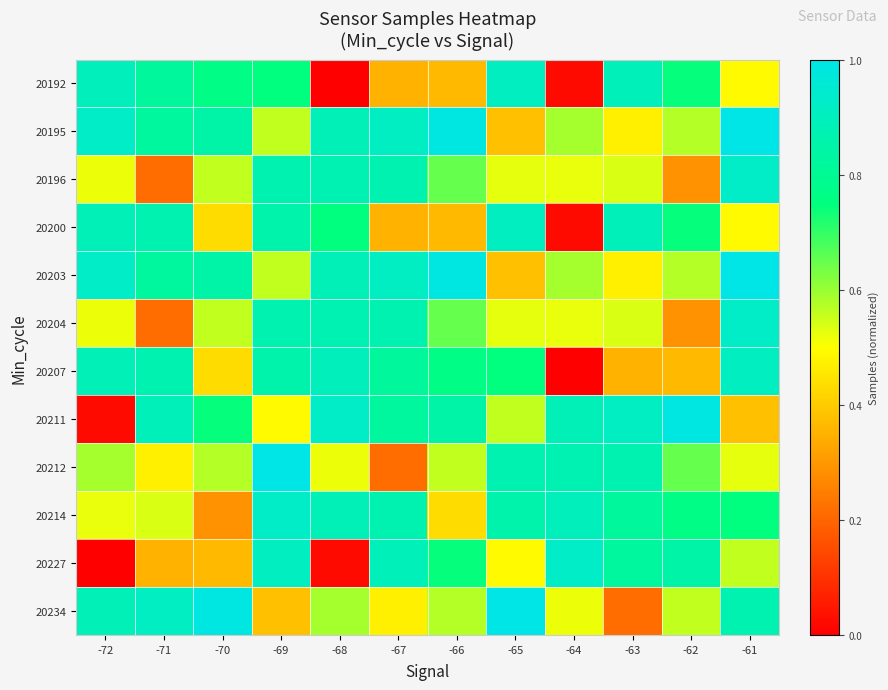

List the series in order of their peak value, highest first.

20195, 20203, 20212, 20234, 20211, 20227, 20196, 20204, 20214, 20192, 20200, 20207